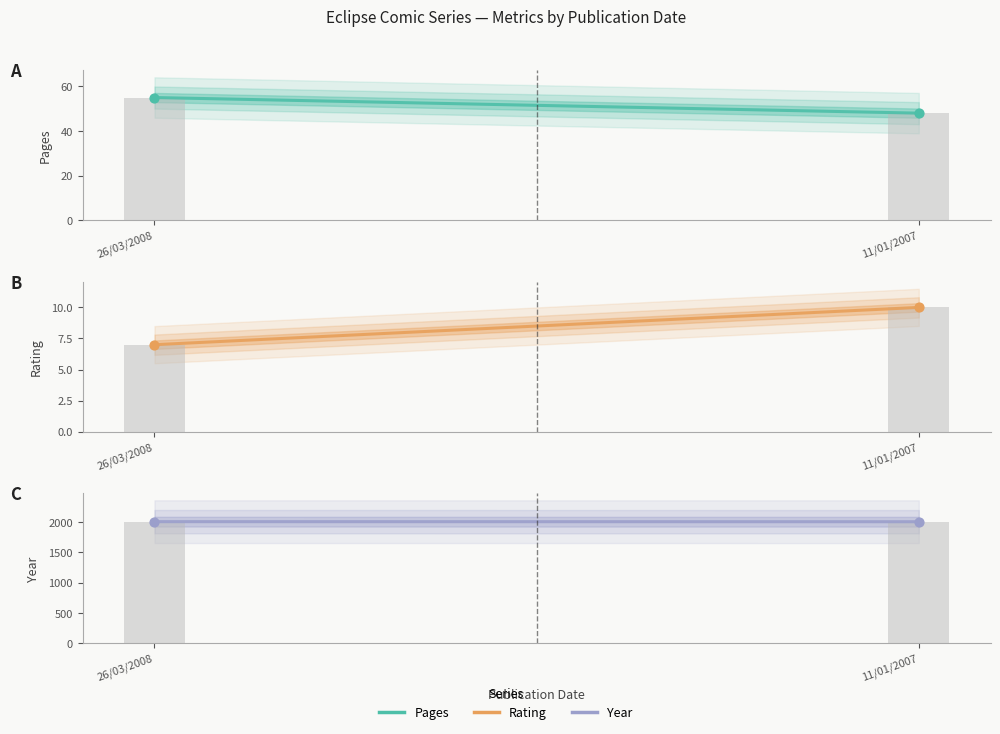

Which series has the largest total across all categories?

year